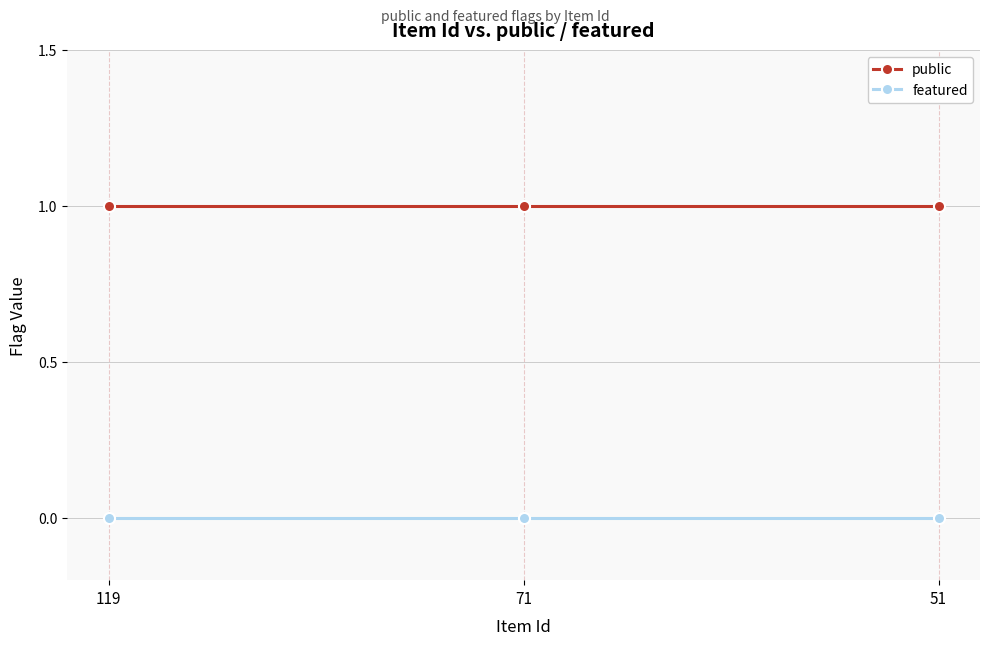

Does the chart have visible grid lines?

Yes